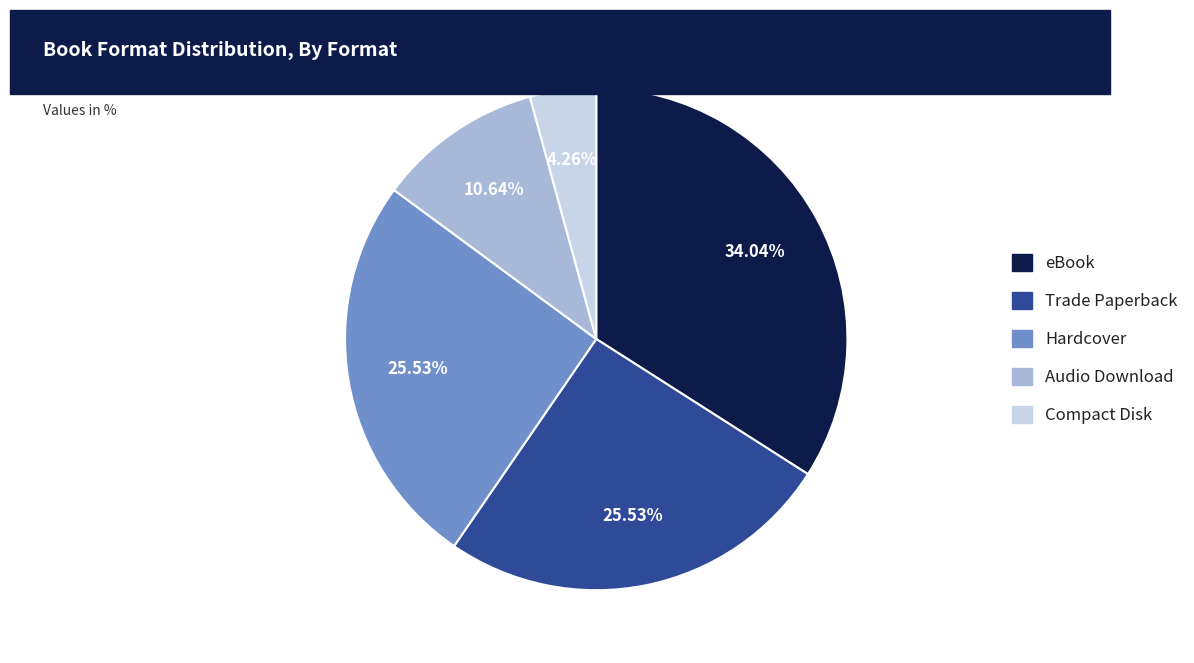

What is the ratio of the value at Hardcover to the value at Audio Download?

2.4